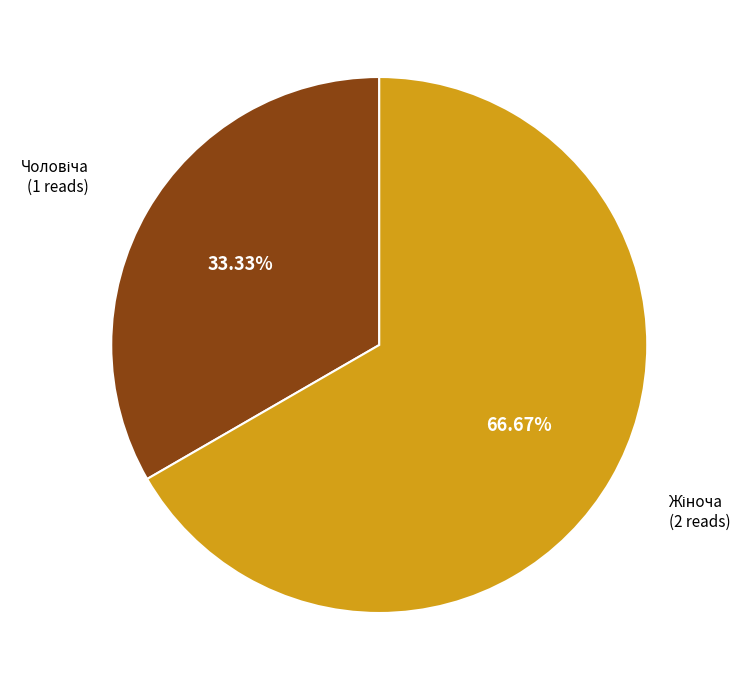

Does any single category account for the majority?

Yes